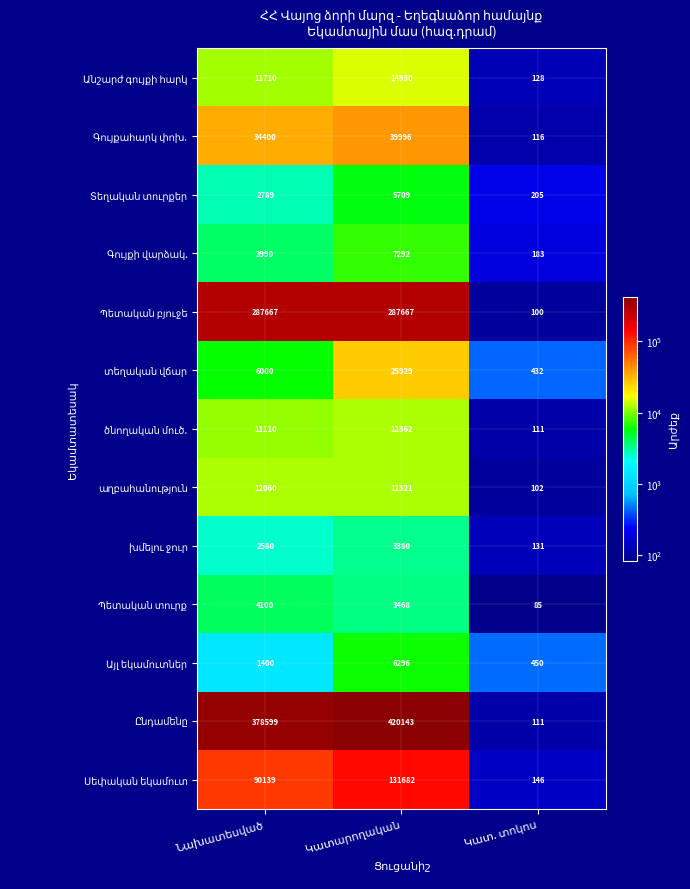

What is the smallest value displayed?

85